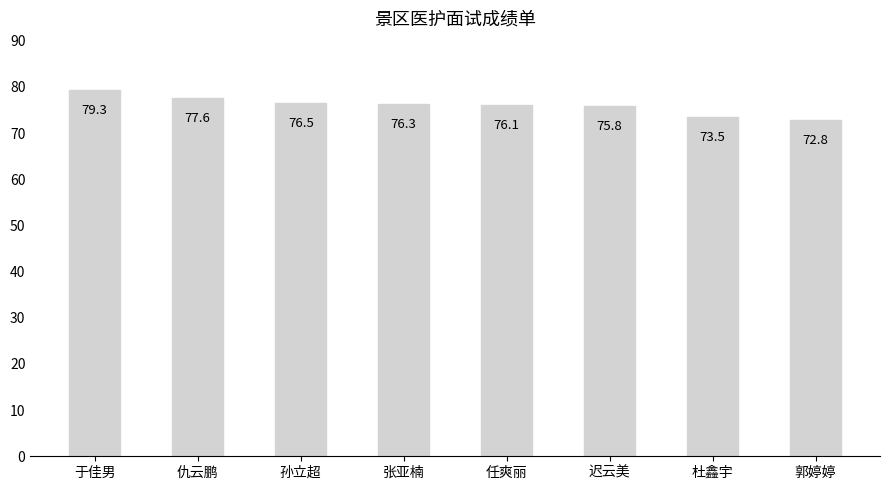

Approximately how many times larger is the value at 杜鑫宇 compared to 仇云鹏?

0.9